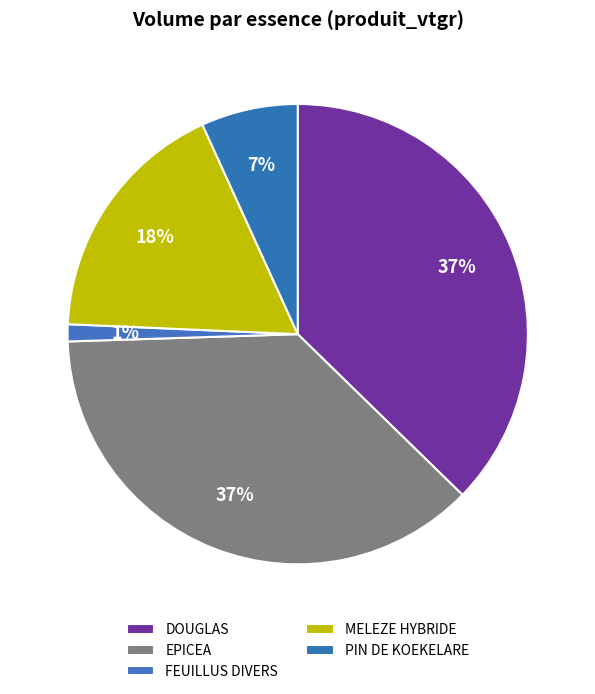

Count the number of slices in the pie.

5